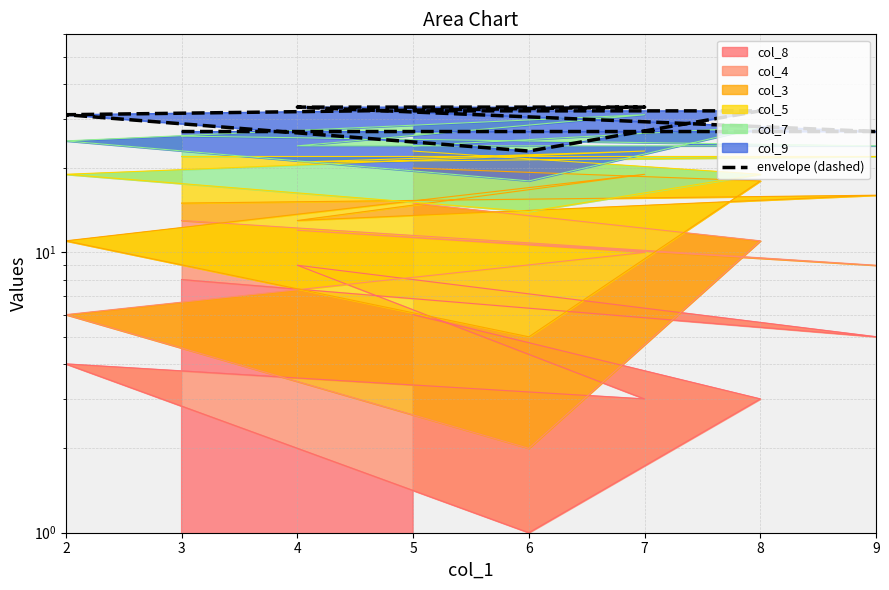

How many points are lower than both their immediate neighbors (excluding endpoints)?

1